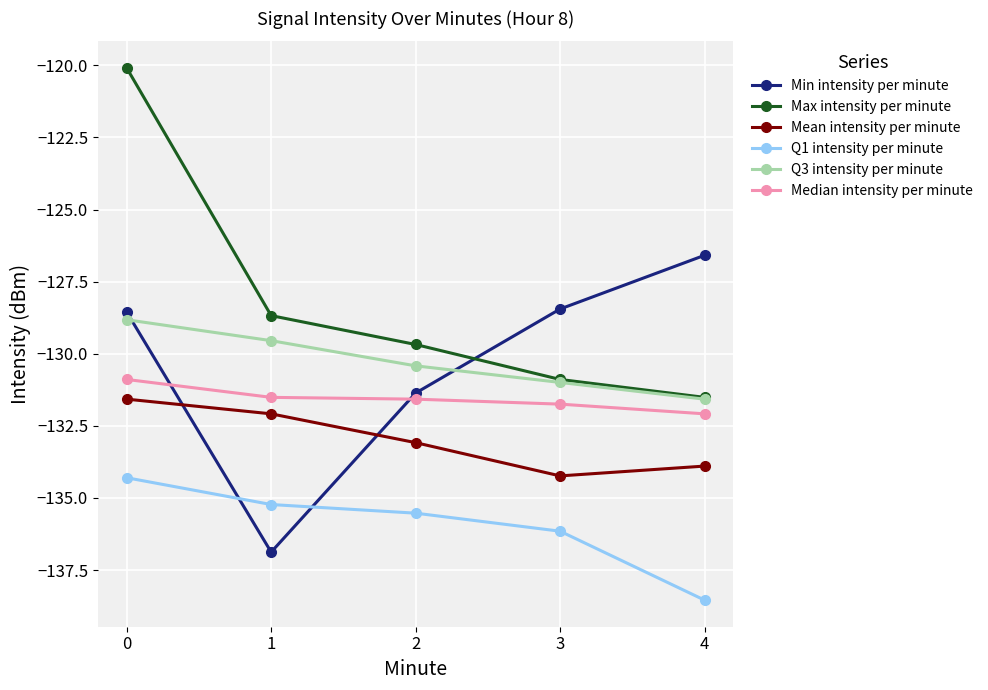

Does the chart display data point markers on the line(s)?

Yes